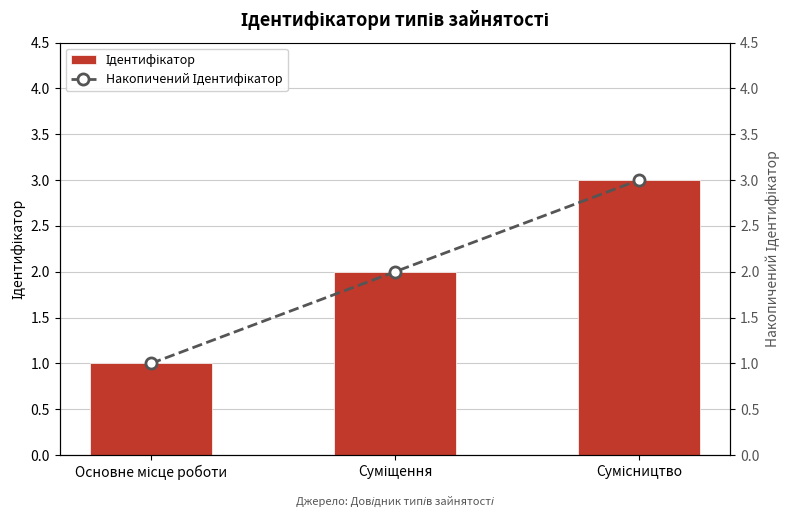

Which series has the largest total across all categories?

Ідентифікатор